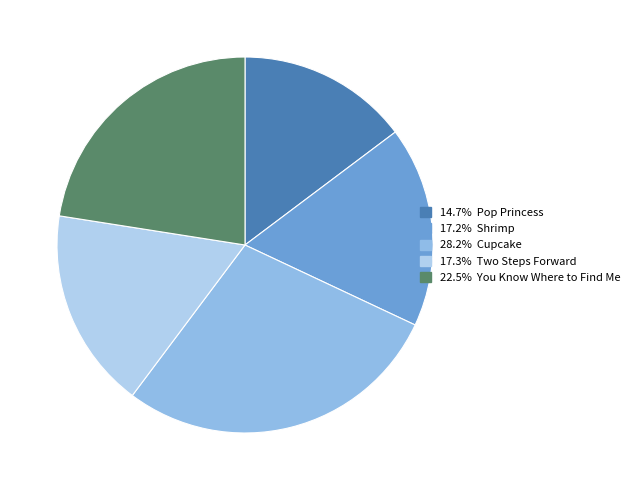

Count the number of slices in the pie.

5